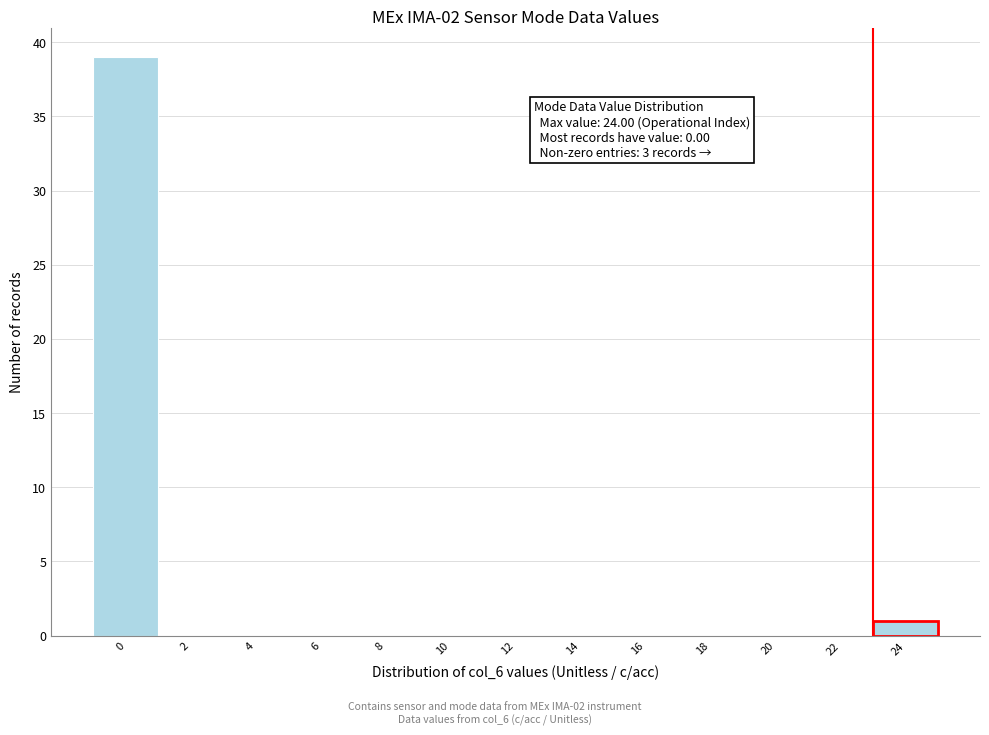

Reading left to right, list all the values displayed in this chart.

0=39	2=0	4=0	6=0	8=0	10=0	12=0	14=0	16=0	18=0	20=0	22=0	24=1